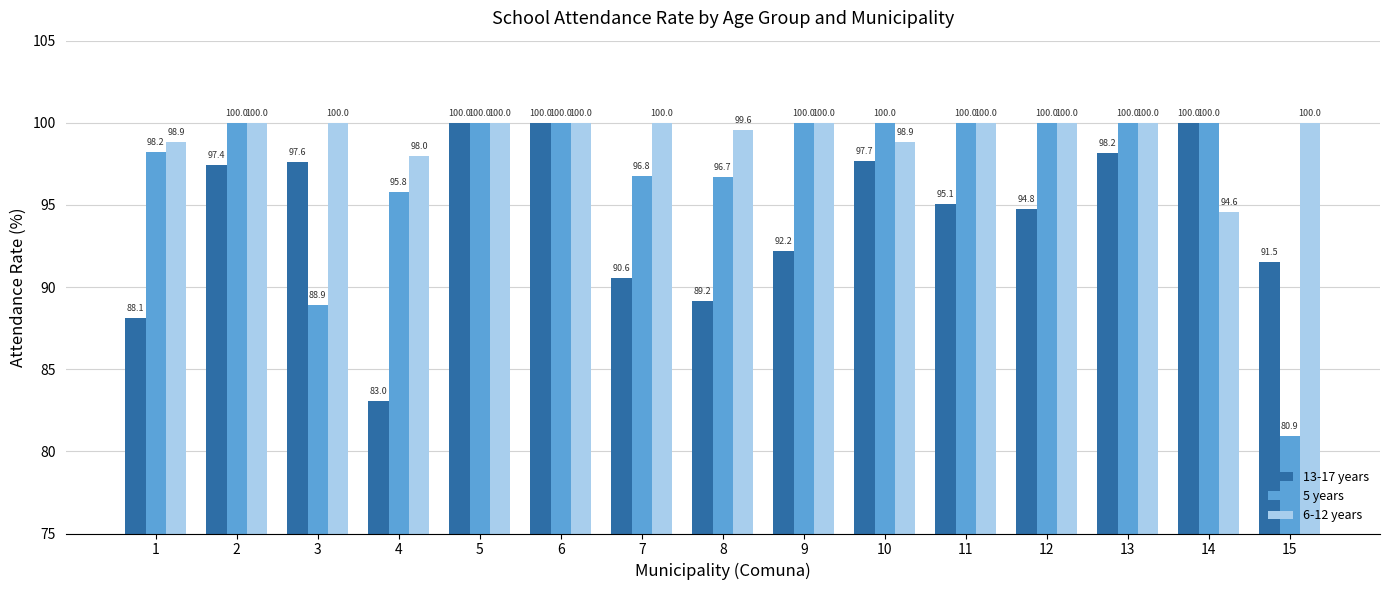

At how many categories does at least one series exceed 85?

15